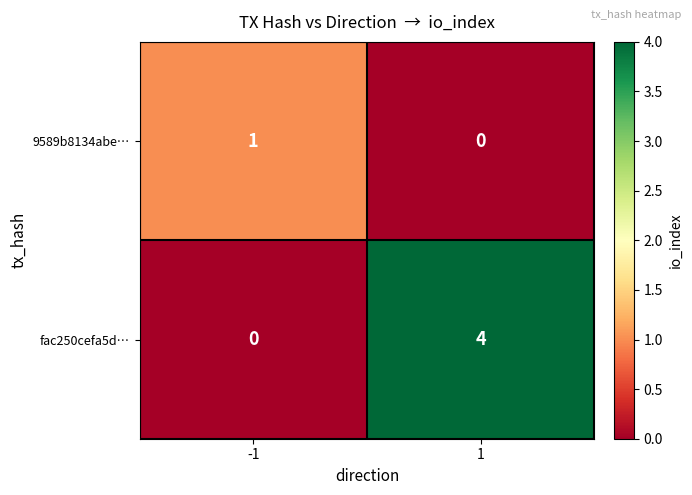

Rank the series by their average value, from highest to lowest.

fac250cefa5d…, 9589b8134abe…